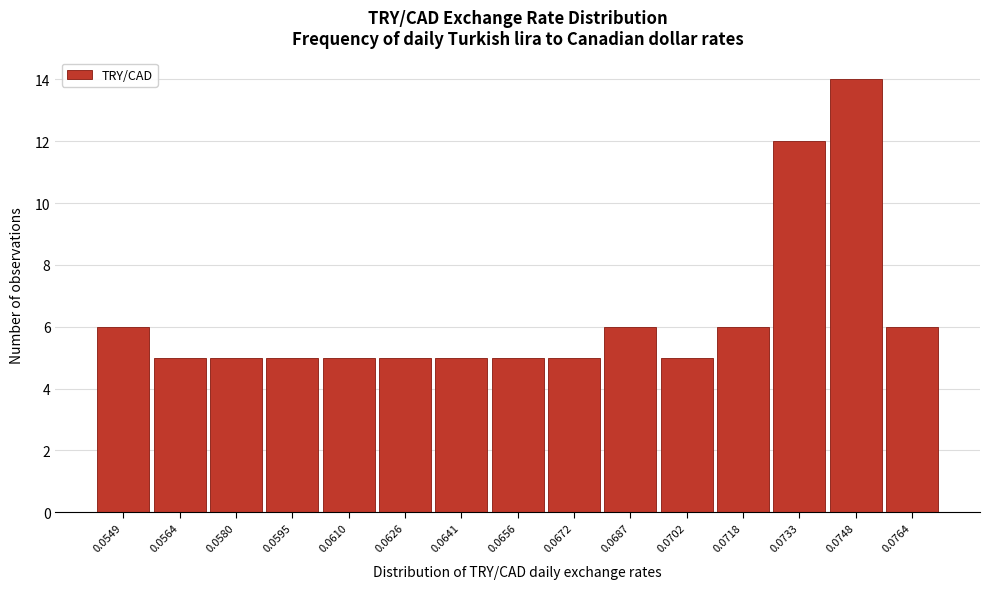

Reading left to right, what are all the values shown in this chart?

6	5	5	5	5	5	5	5	5	6	5	6	12	14	6